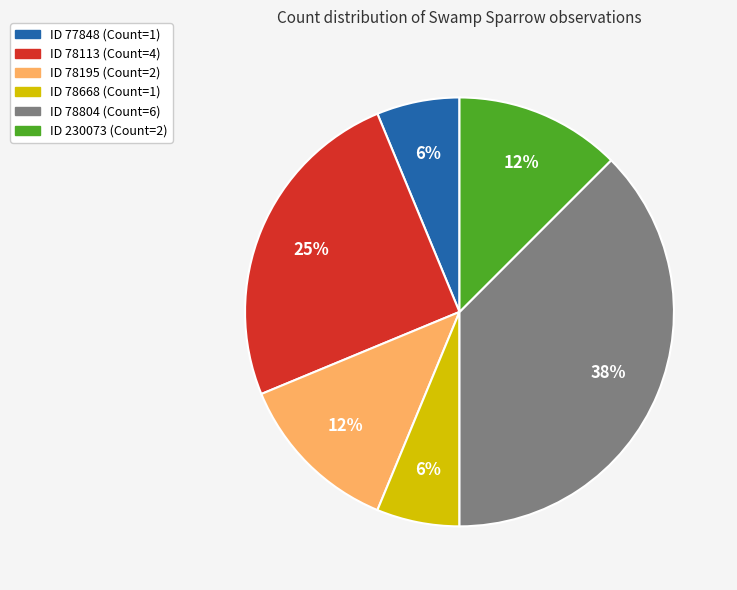

Is there a majority slice in this chart?

No